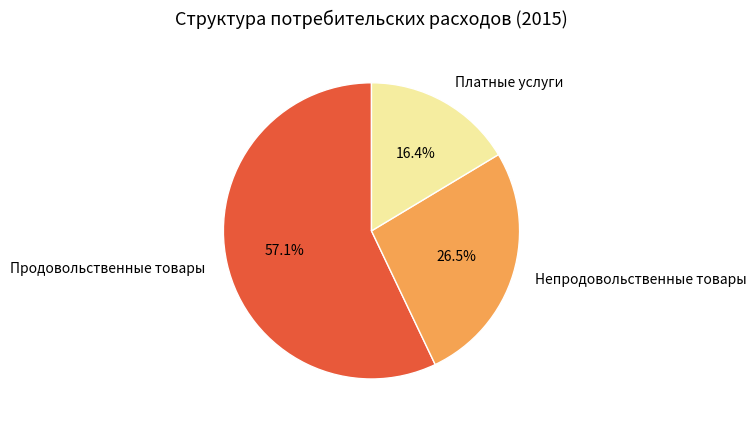

To the nearest percent, what portion does Продовольственные товары represent?

57%